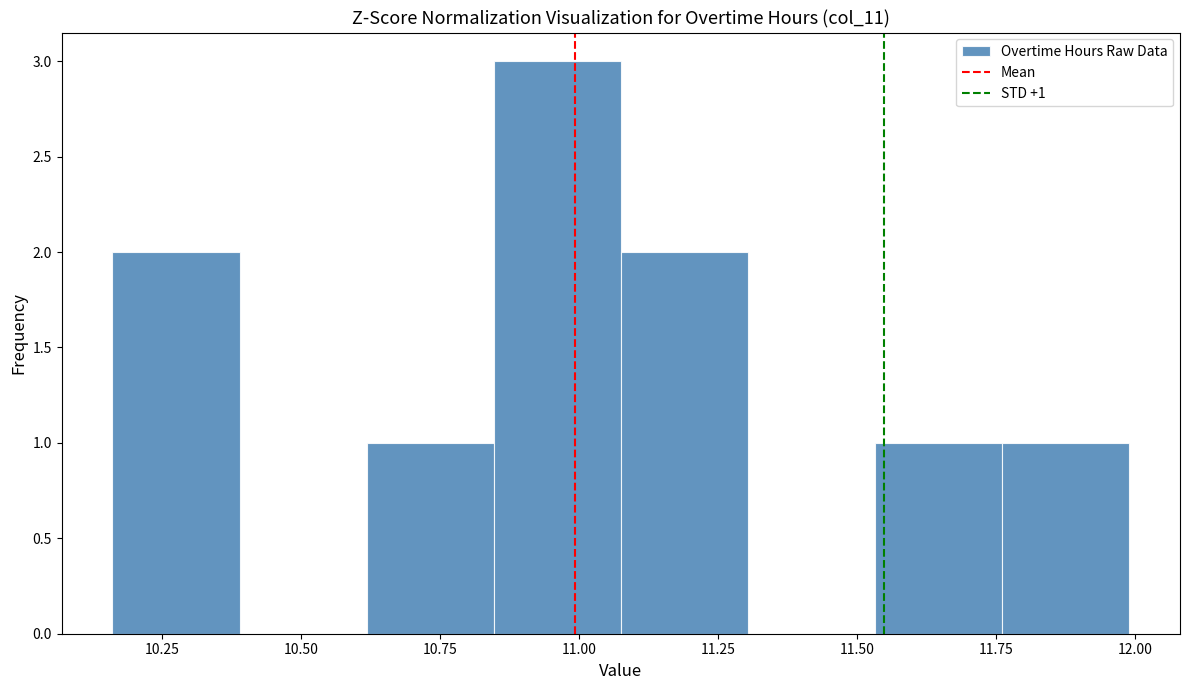

Over which range of the x-axis is the bar tallest?

10.85 to 11.10